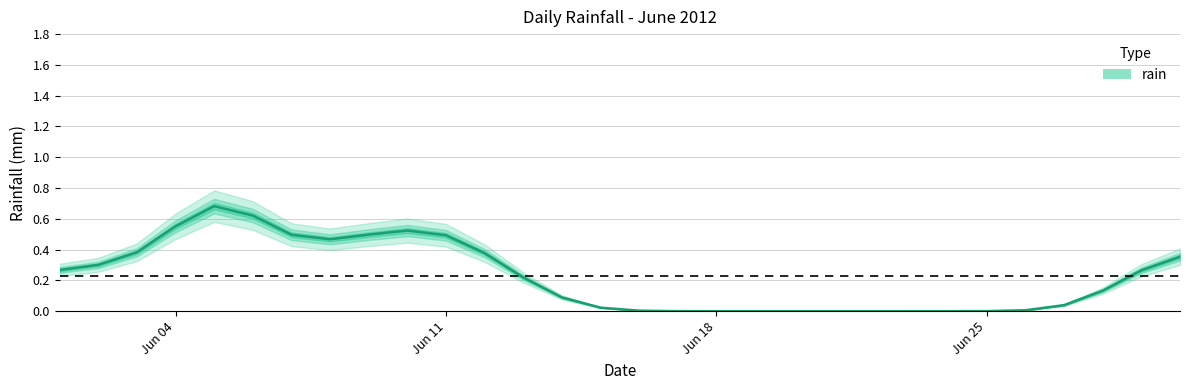

Does the chart display data point markers on the line(s)?

No